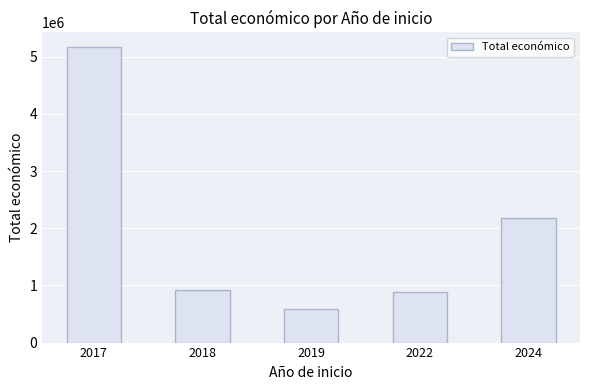

What is the difference between the values at 2024 and 2018?

1265117.4